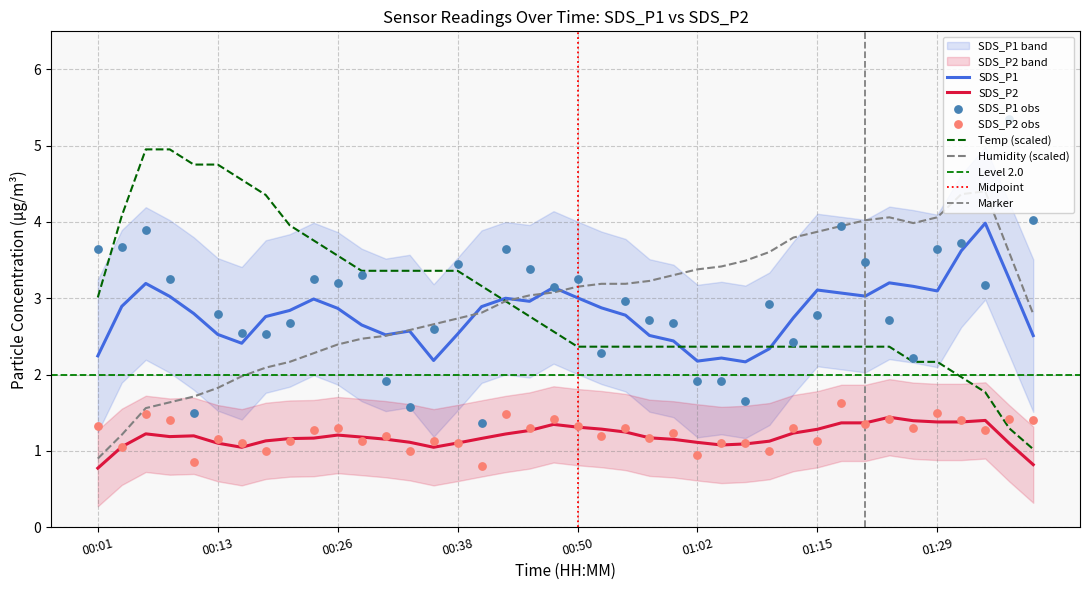

Which series has the largest total across all categories?

SDS_P1